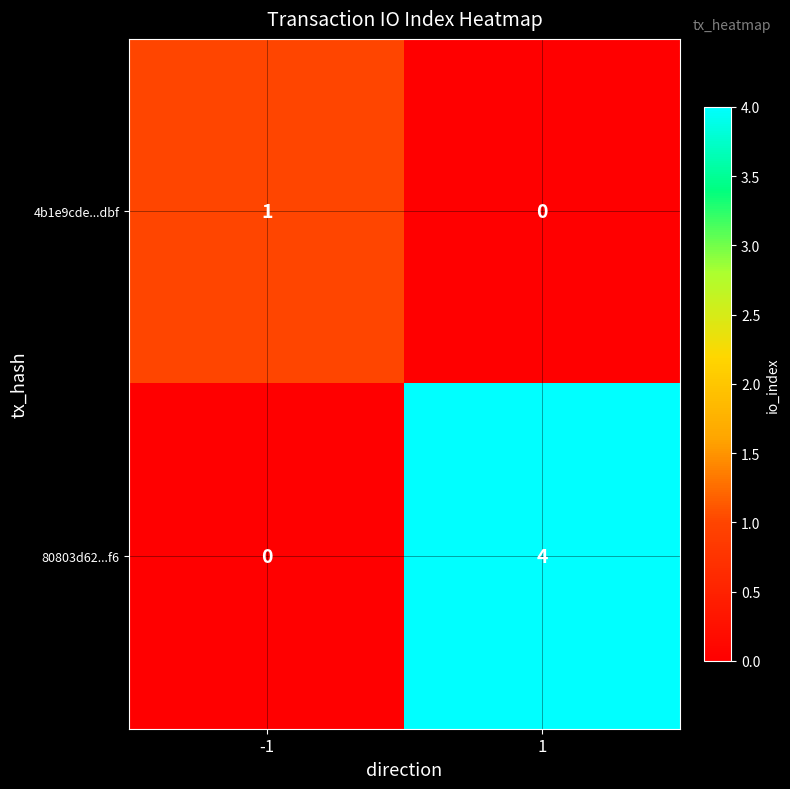

Between -1 and 1, which series saw the biggest shift?

80803d62...f6